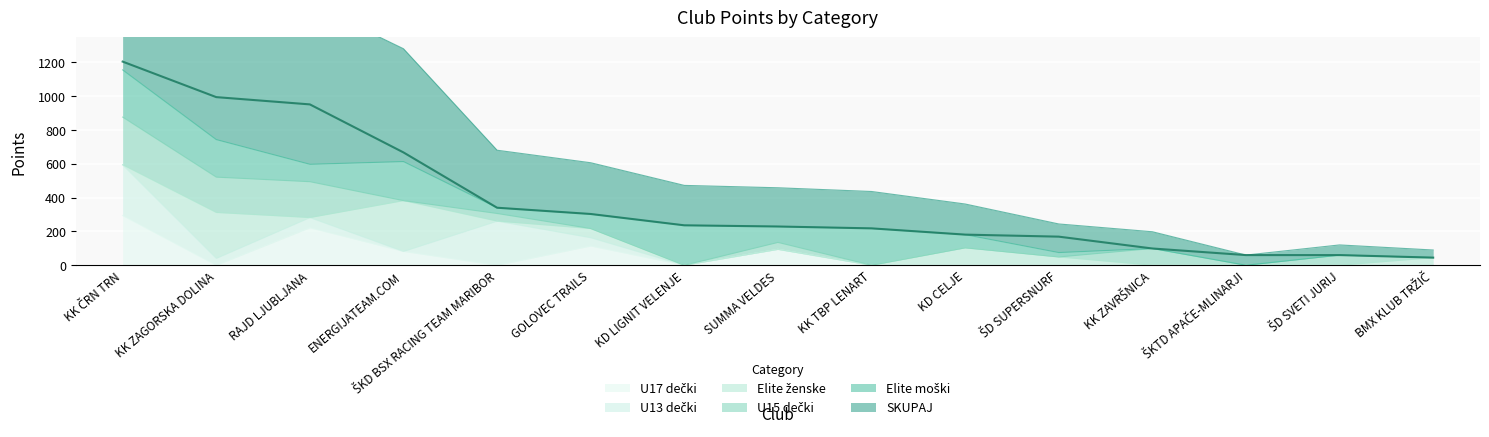

Rank the categories by SKUPAJ value from lowest to highest.

BMX KLUB TRŽIČ, ŠKTD APAČE-MLINARJI, ŠD SVETI JURIJ, KK ZAVRŠNICA, ŠD SUPERSNURF, KD CELJE, KK TBP LENART, SUMMA VELDES, KD LIGNIT VELENJE, GOLOVEC TRAILS, ŠKD BSX RACING TEAM MARIBOR, ENERGIJATEAM.COM, RAJD LJUBLJANA, KK ZAGORSKA DOLINA, KK ČRN TRN